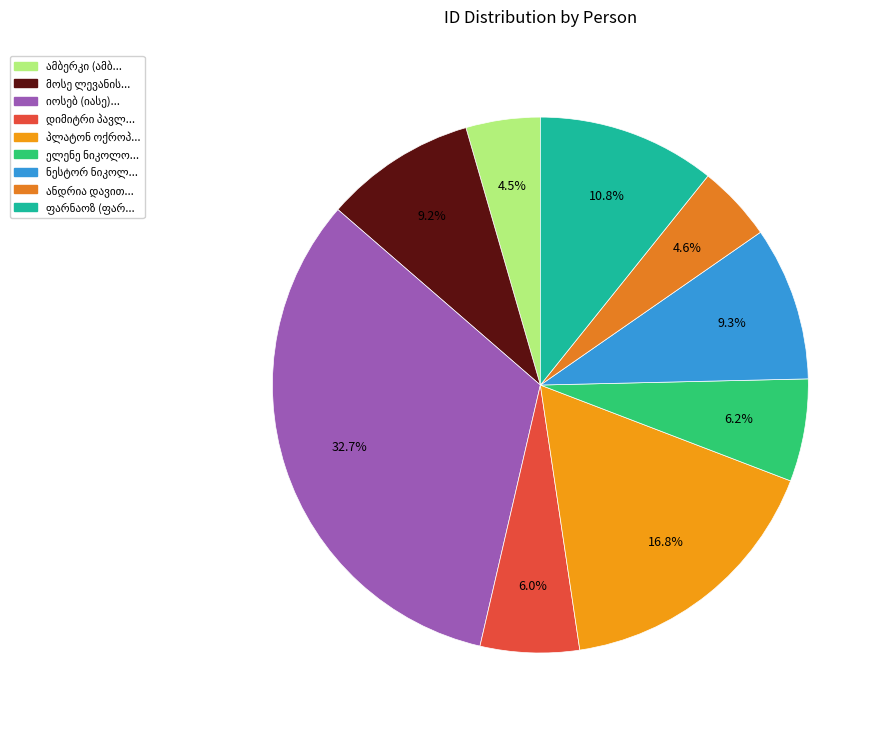

Is there a majority slice in this chart?

No